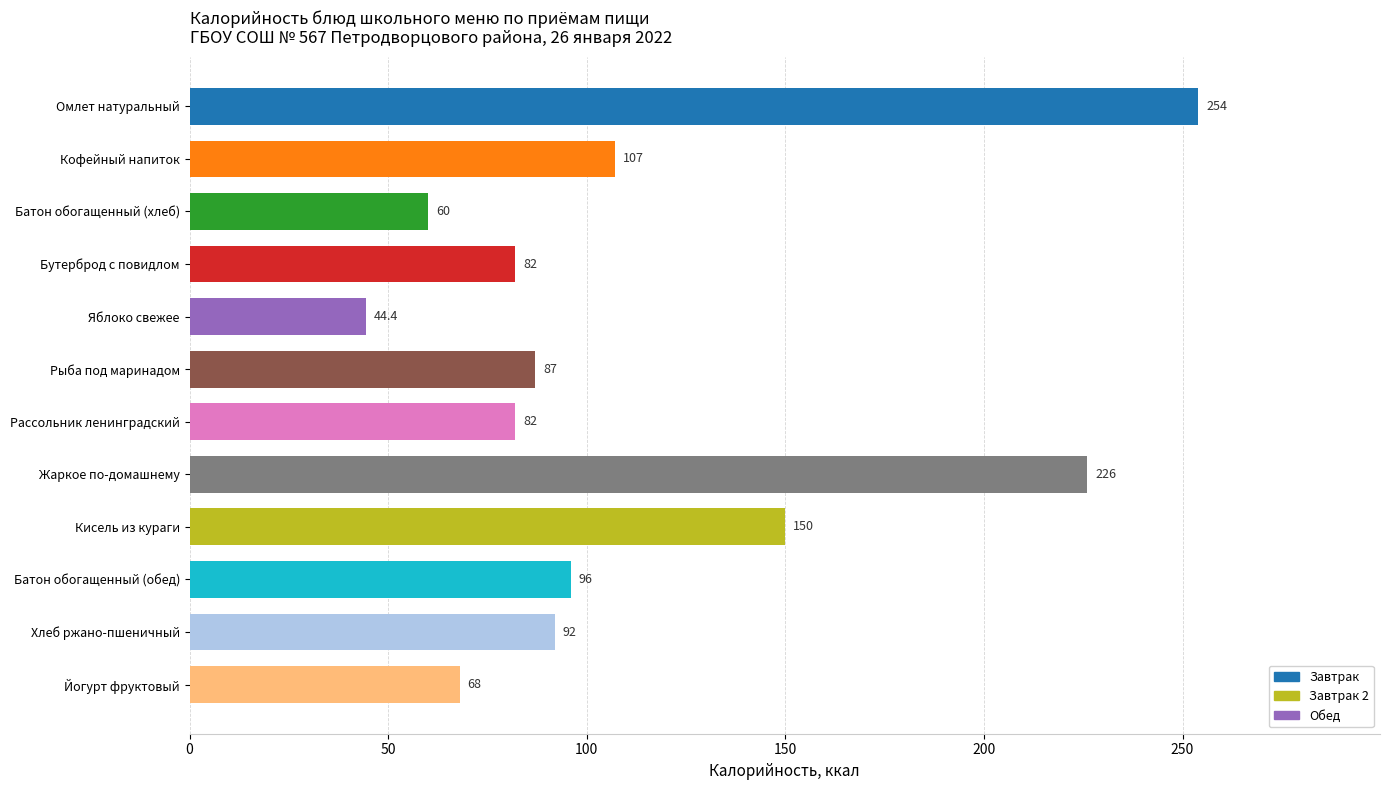

What position from the bottom is Бутерброд с повидлом?

9